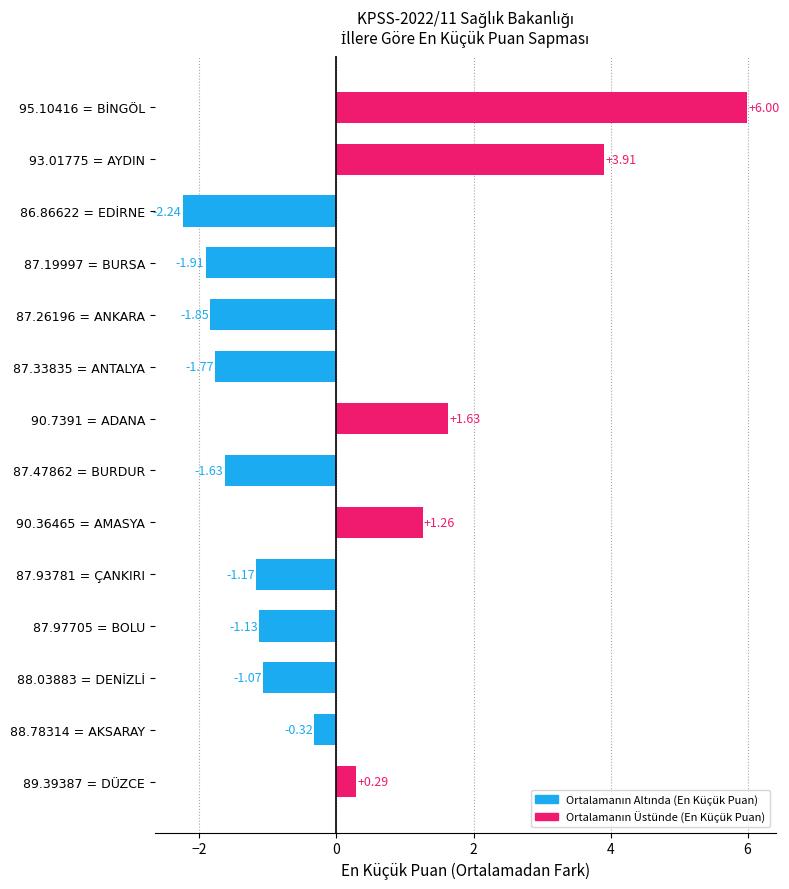

What is the change in value from 87.97705 = BOLU to 89.39387 = DÜZCE?

+1.4